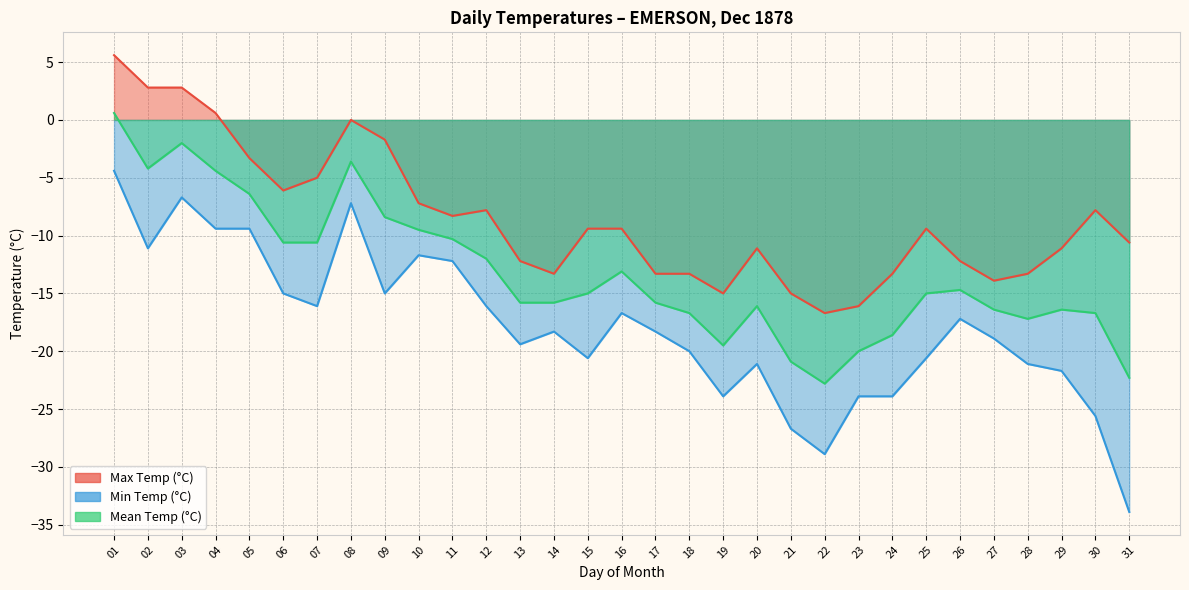

What is the total value across all series at 22?

-68.4